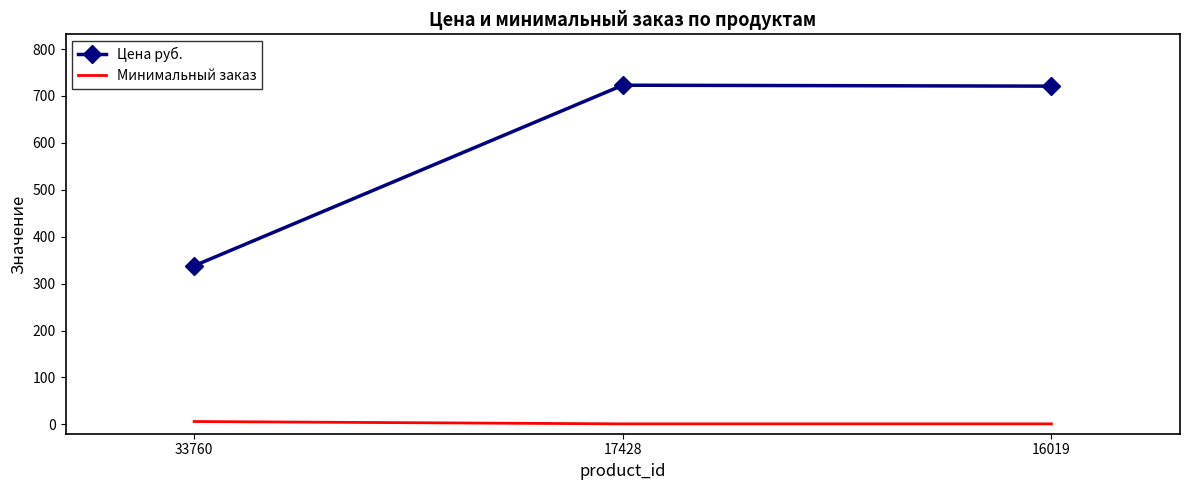

At how many categories does at least one series exceed 21?

3